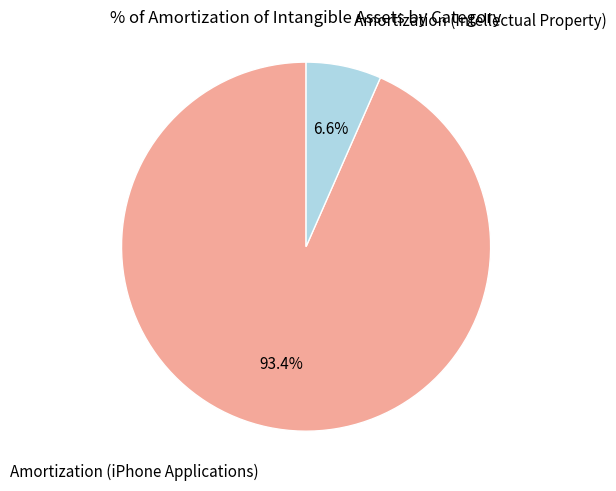

Is there a majority slice in this chart?

Yes